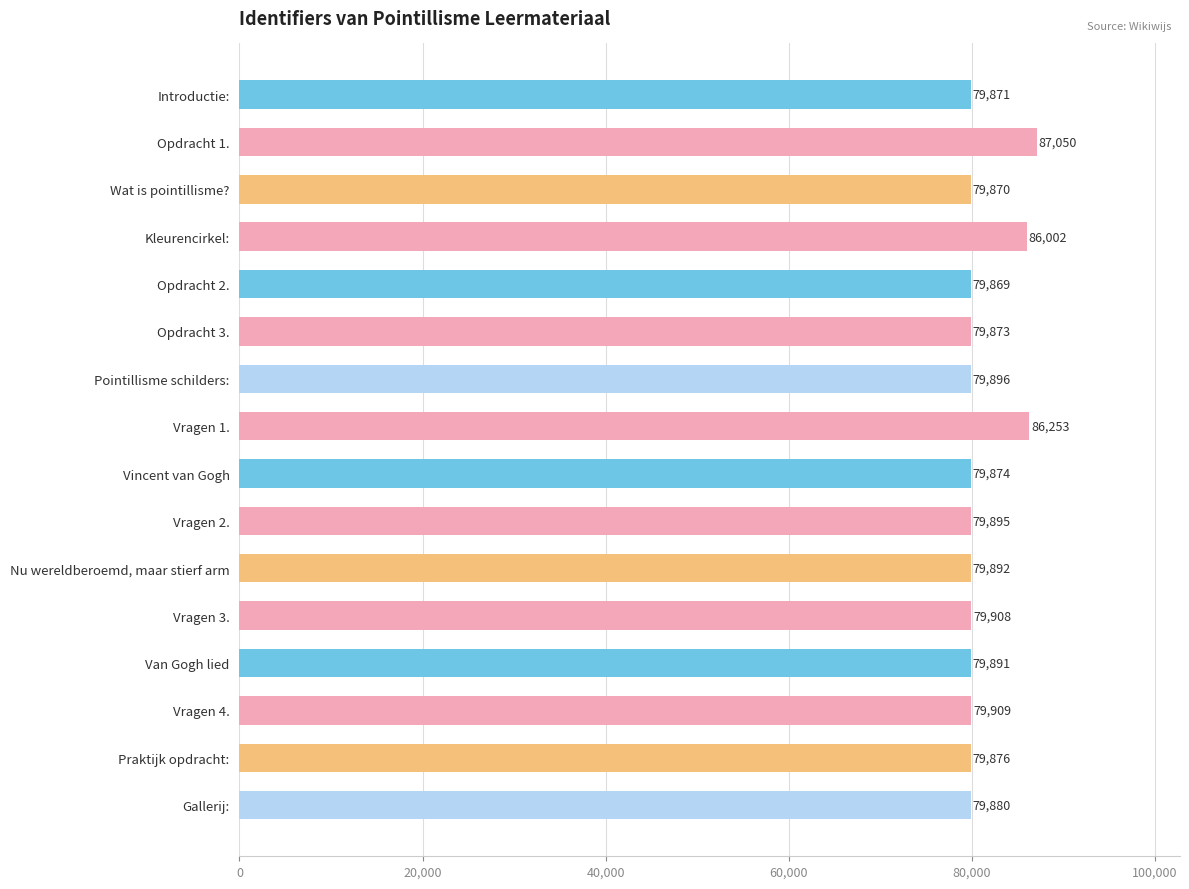

The value at Praktijk opdracht: is 79876. True or false?

True